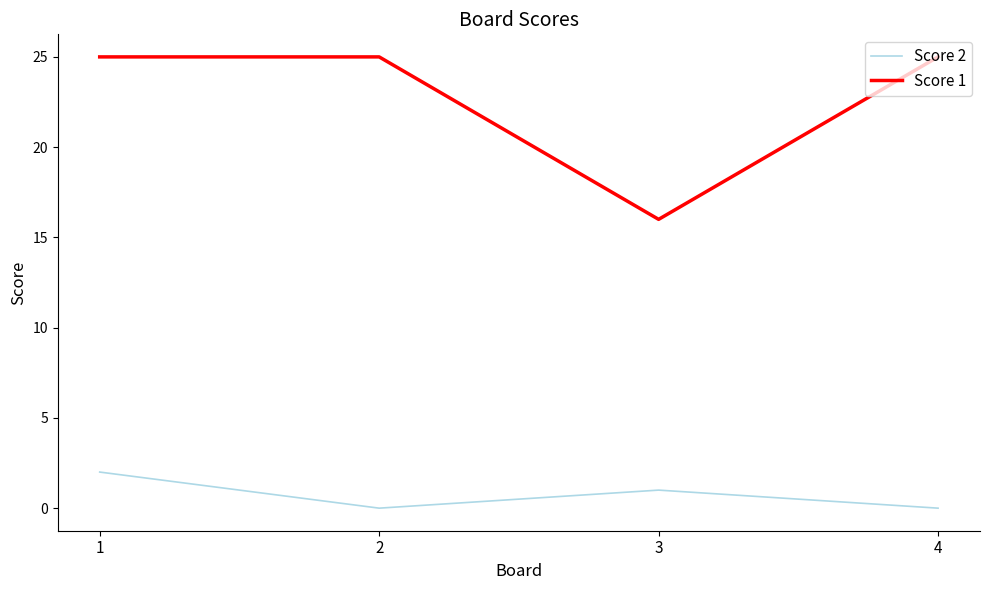

Which series has the largest range (max minus min)?

Score 1